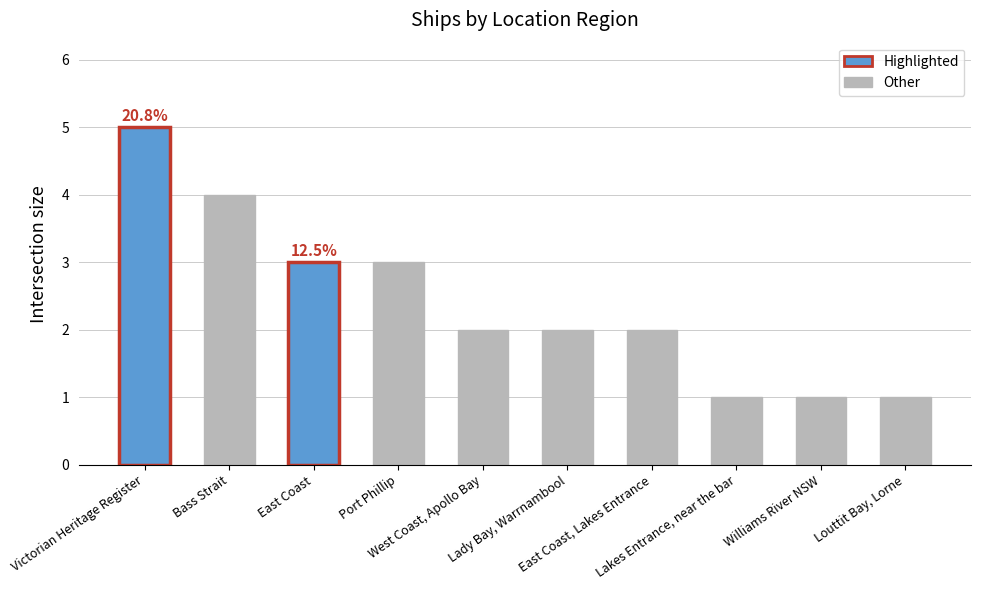

What is the sum of all values?

24